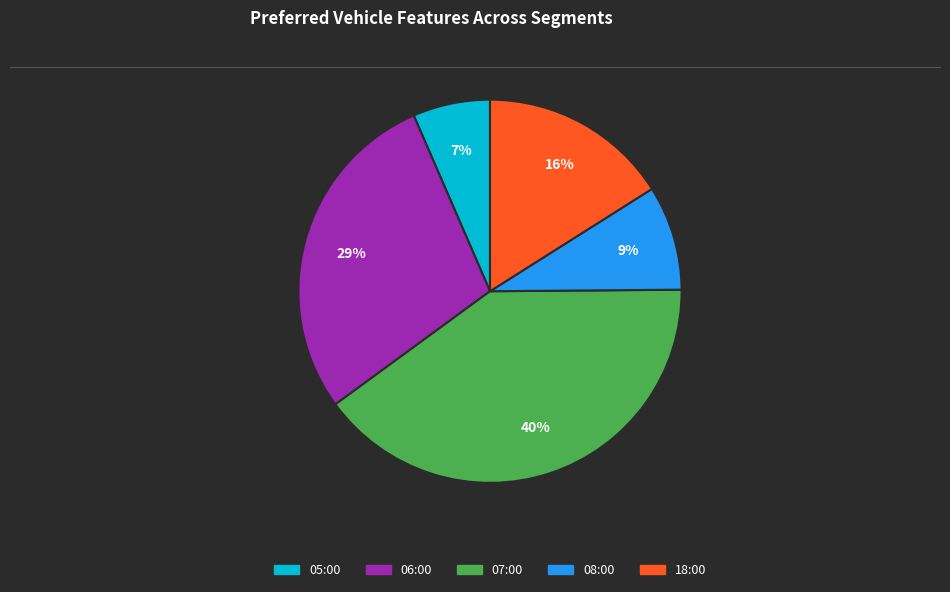

How many segments does this pie chart have?

5